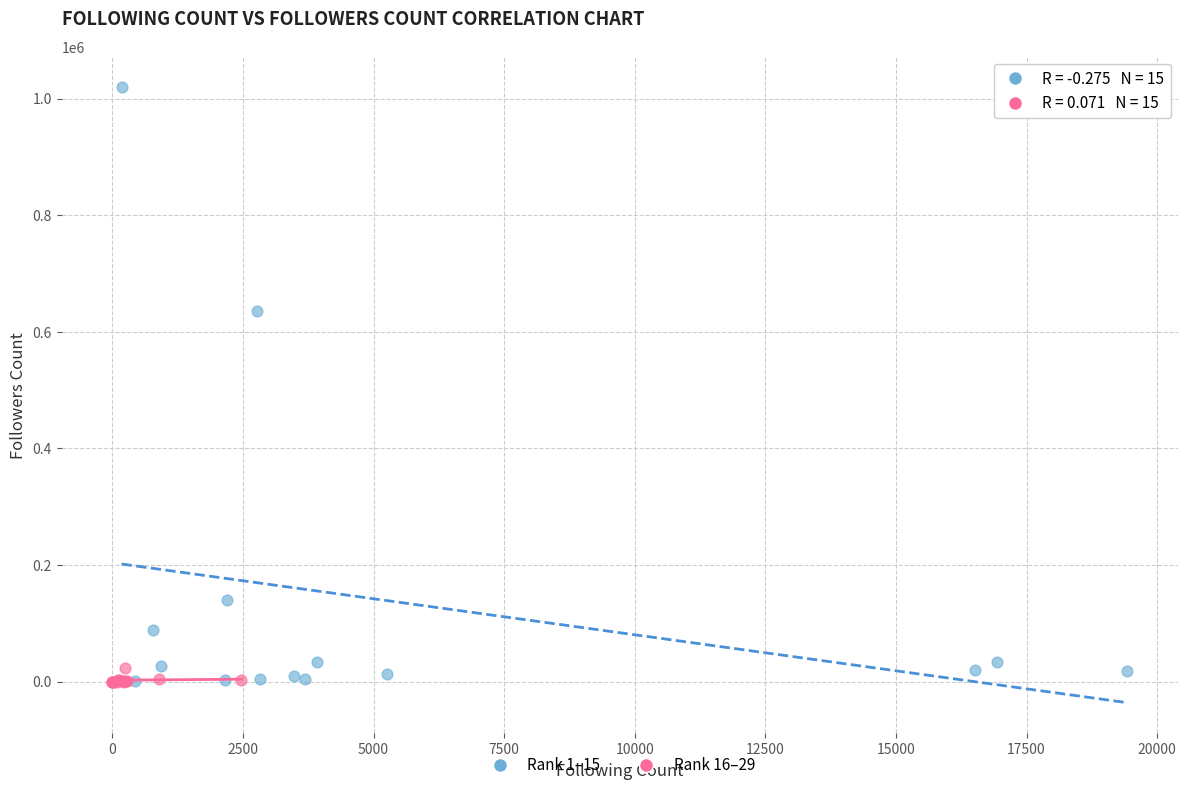

Which series contains the highest Y value?

Rank 1–15